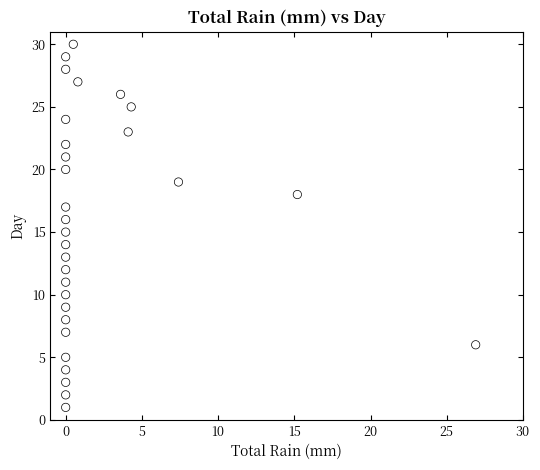

What is the range of Y values (max minus min)?

29